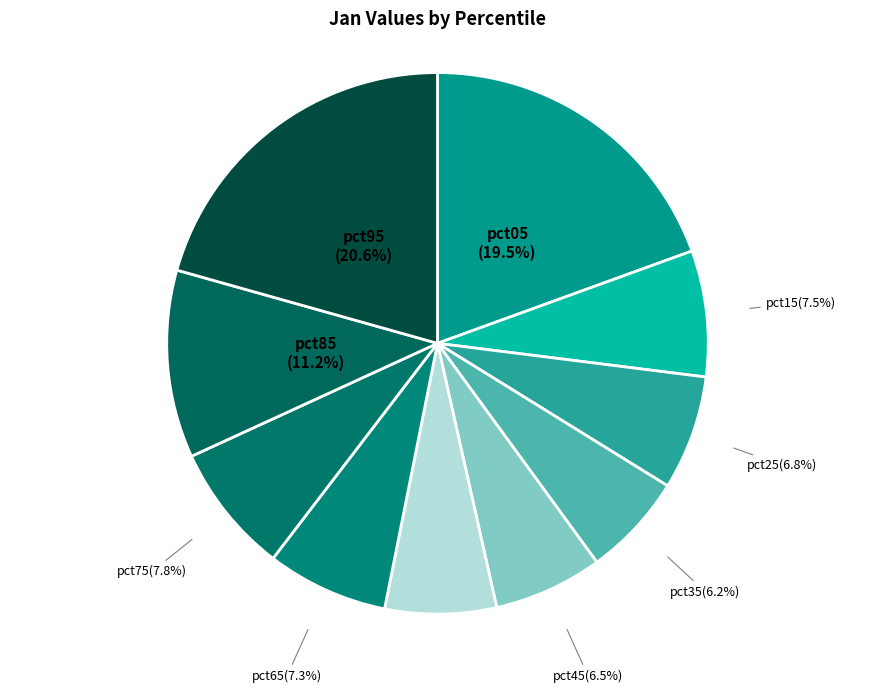

Count the number of slices in the pie.

10